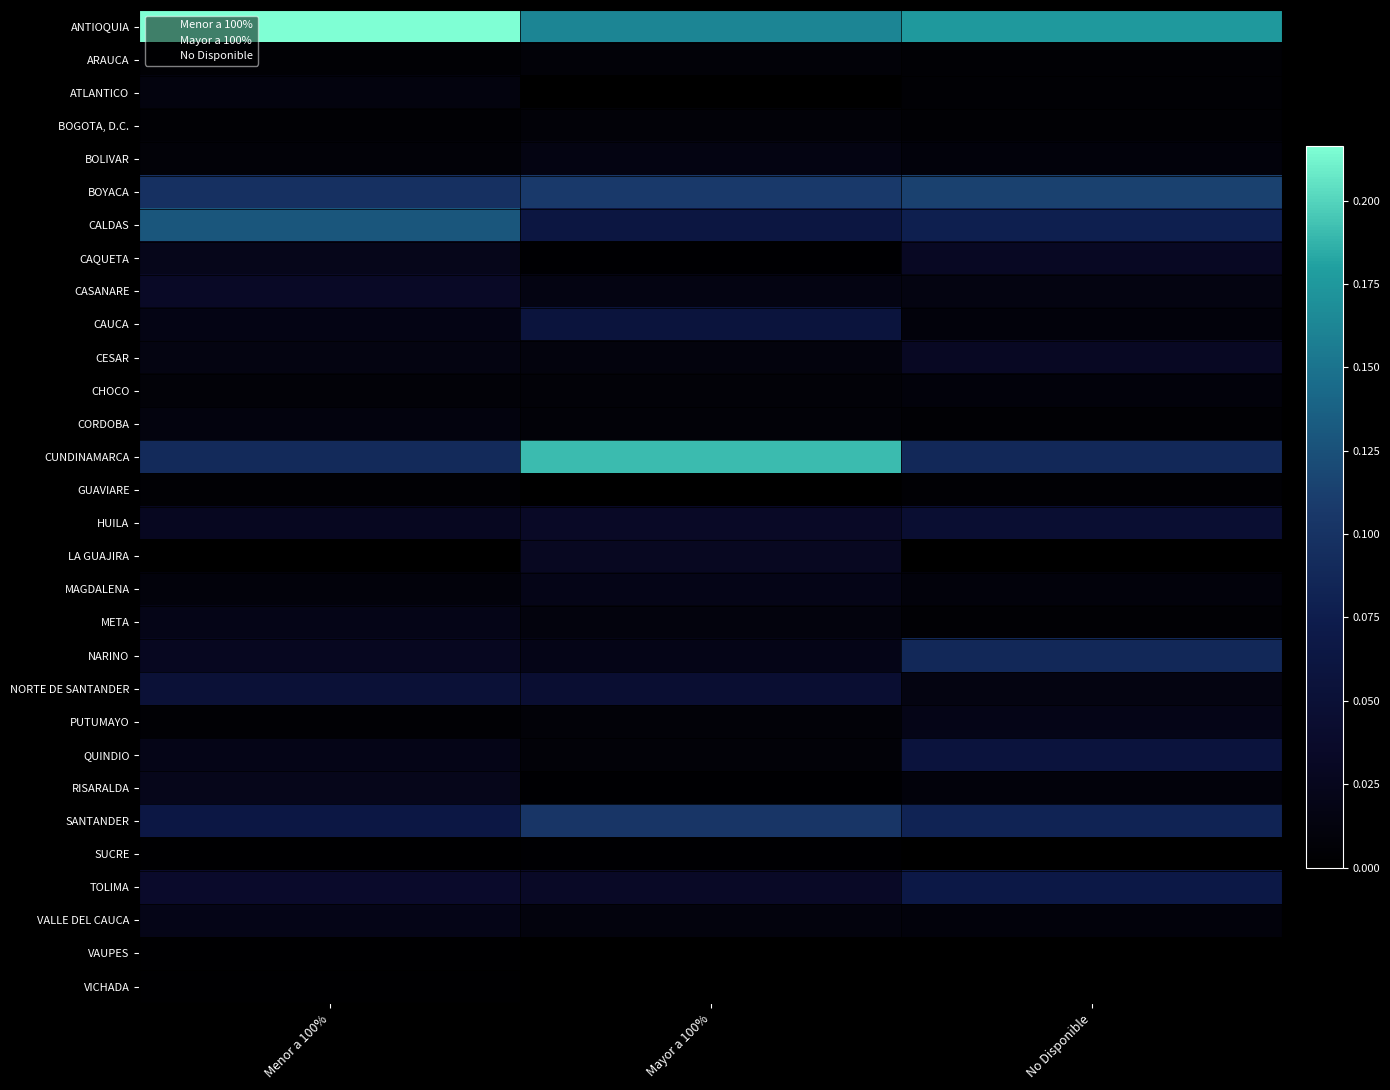

Rank the series at Mayor a 100% from lowest to highest value.

ATLANTICO, GUAVIARE, VAUPES, VICHADA, CAQUETA, RISARALDA, SUCRE, ARAUCA, BOGOTA, D.C., CHOCO, CORDOBA, PUTUMAYO, QUINDIO, CESAR, META, VALLE DEL CAUCA, BOLIVAR, CASANARE, MAGDALENA, NARINO, LA GUAJIRA, HUILA, TOLIMA, NORTE DE SANTANDER, CAUCA, CALDAS, SANTANDER, BOYACA, ANTIOQUIA, CUNDINAMARCA